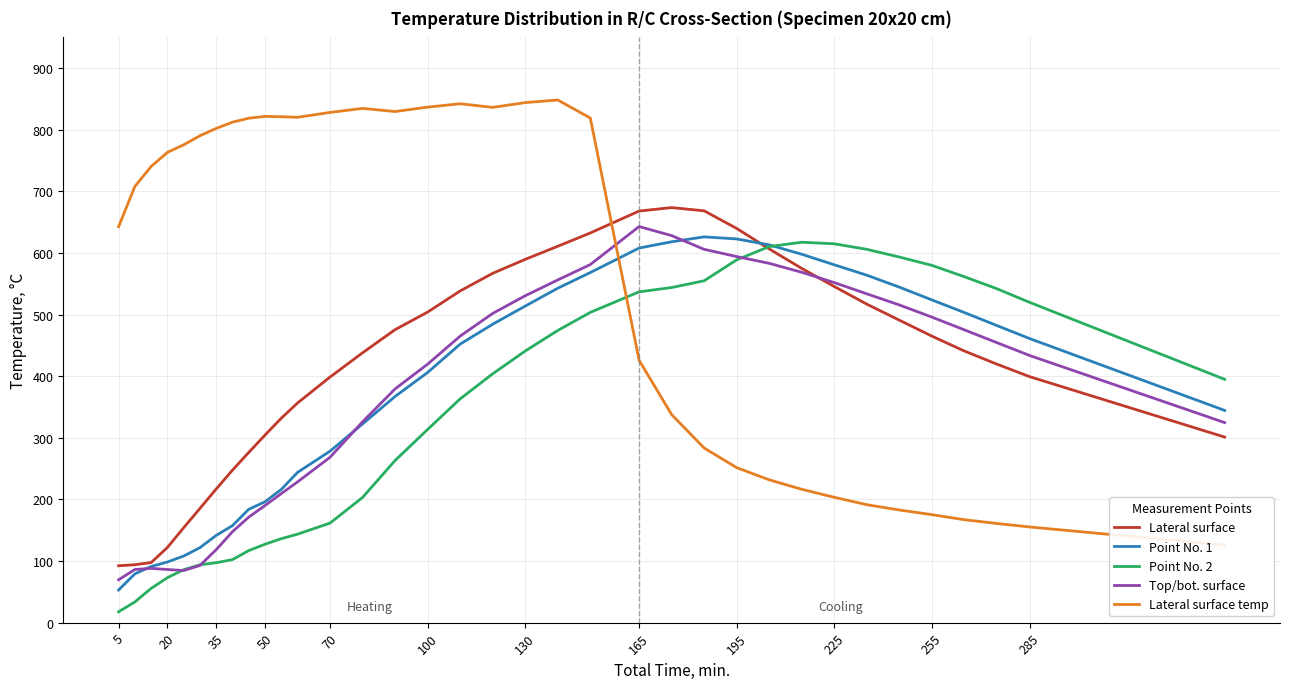

What is the lowest value of the Top/bot. surface series?

69.7